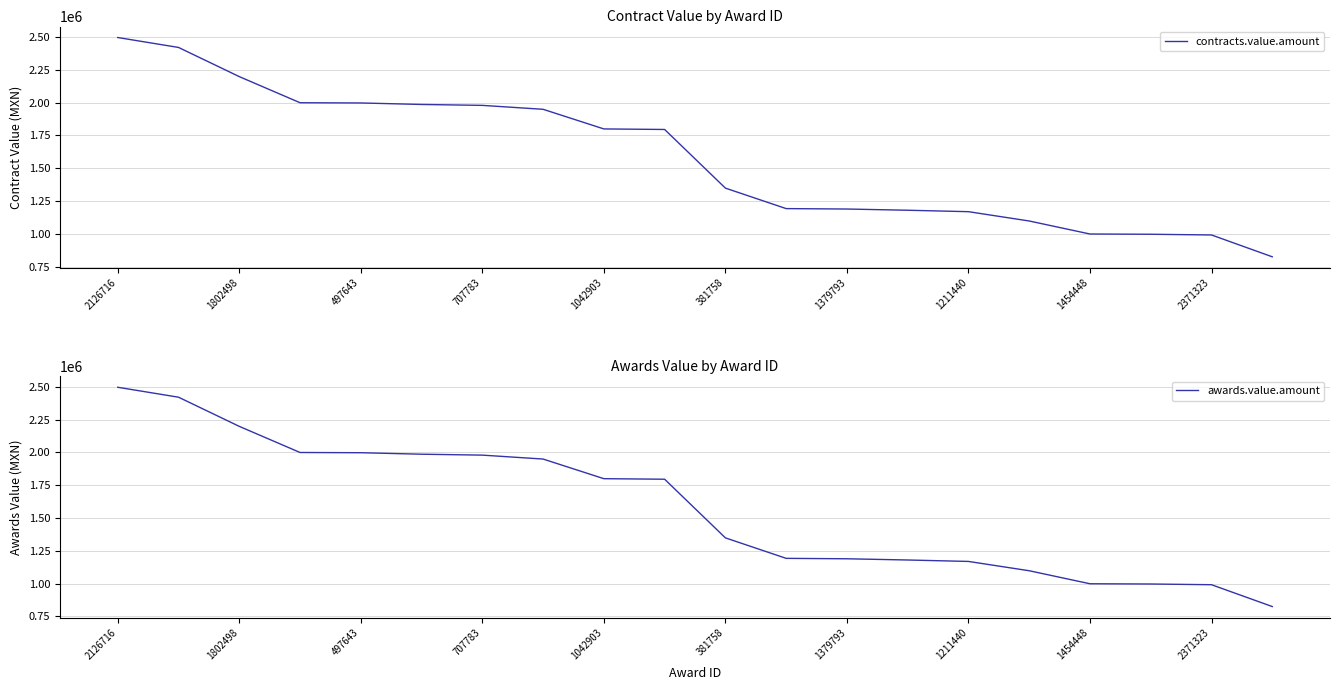

Reading right to left, list all the values displayed in this chart.

contracts.value.amount: 825716.3	992045.7	997488.1	999362.5	1098538.6	1169462.3	1180450.5	1189733.7	1192957.6	1349068.9	1795897.5	1800009.1	1949565.1	1979487.0	1986453.0	1997832.5	1999571.7	2198612.6	2420896.8	2496515.5
awards.value.amount: 825716.3	992045.7	997488.1	999362.5	1098538.6	1169462.3	1180450.5	1189733.7	1192957.6	1349068.9	1795897.5	1800009.1	1949565.1	1979487.0	1986453.0	1997832.5	1999571.7	2198612.6	2420896.8	2496515.5